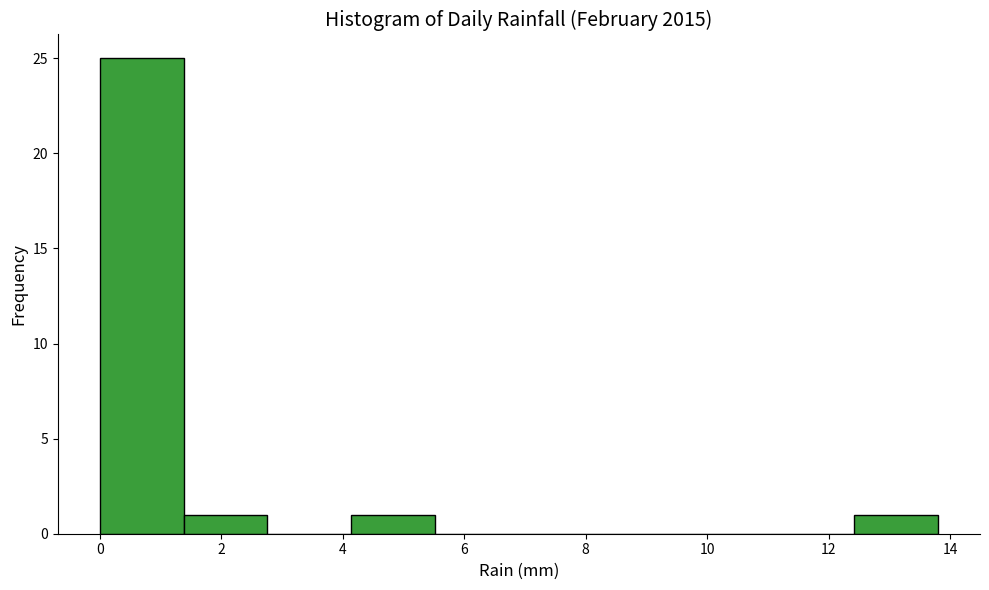

Reading left to right, transcribe this chart: for each bar, give the range it covers on the x-axis and its height. Neither the bar edges nor the heights are printed on the chart, so give them approximately, as read against the axes.

0.00 to 1.38: 25
1.38 to 2.76: 1
2.76 to 4.14: 0
4.14 to 5.52: 1
5.52 to 6.90: 0
6.90 to 8.28: 0
8.28 to 9.66: 0
9.66 to 11.04: 0
11.04 to 12.42: 0
12.42 to 13.80: 1